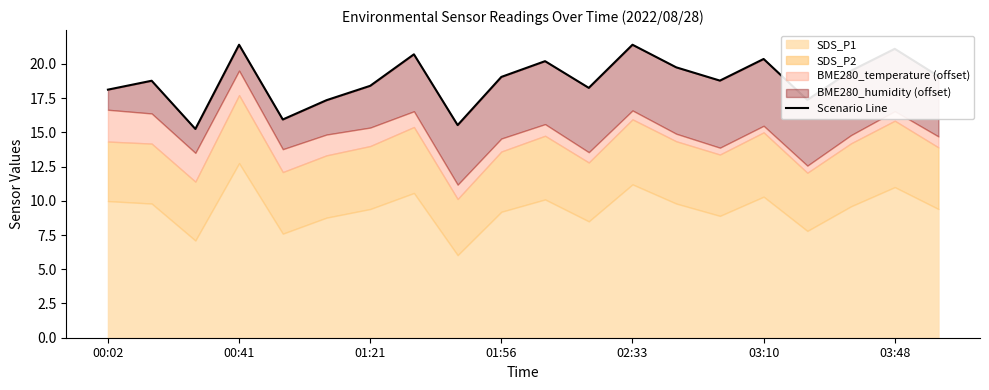

What is the value of the 17th point from the left?

17.4